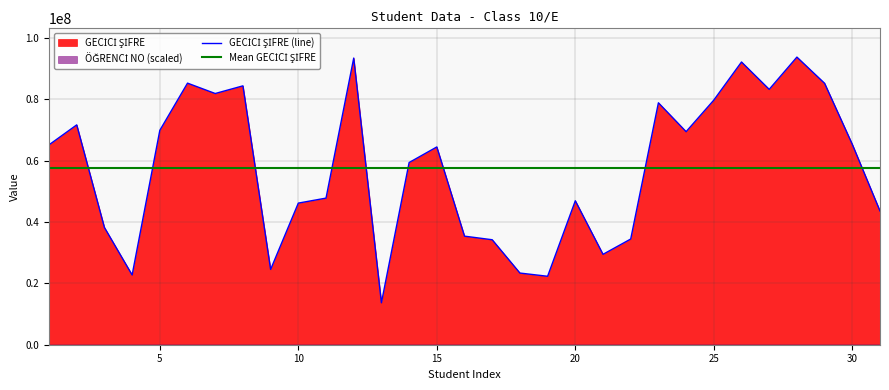

What is the difference between the second highest and minimum values?

79772555